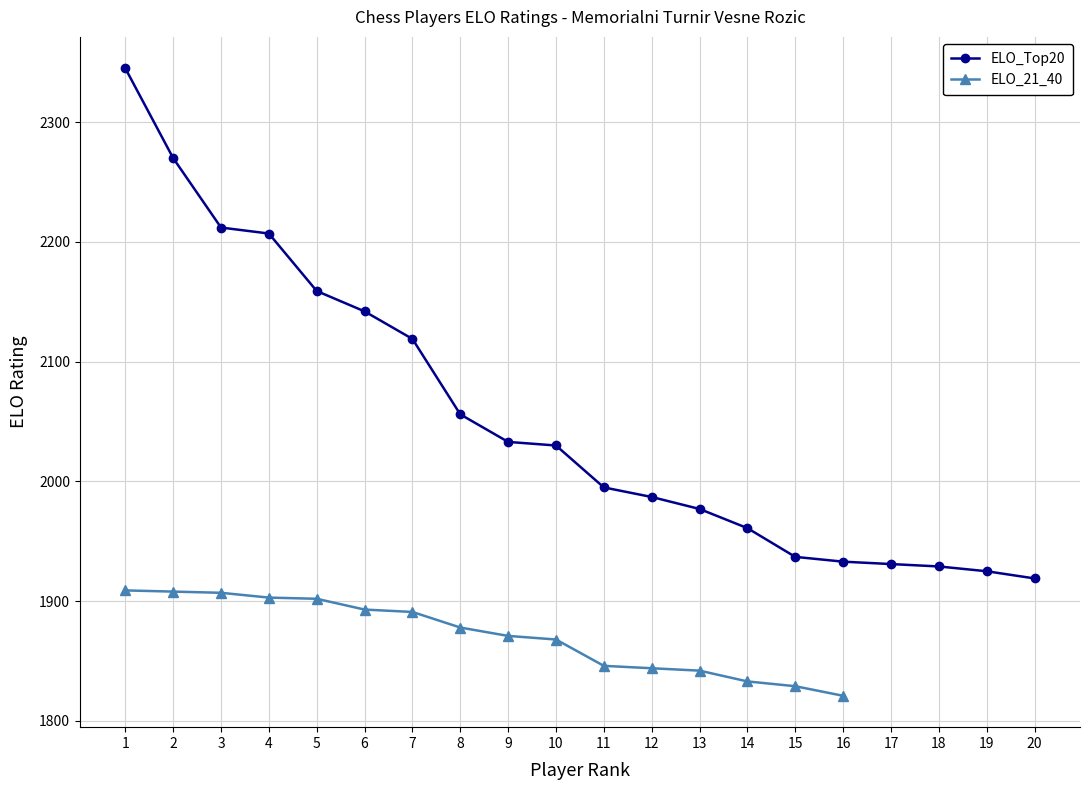

How many data points are above 2030?

9